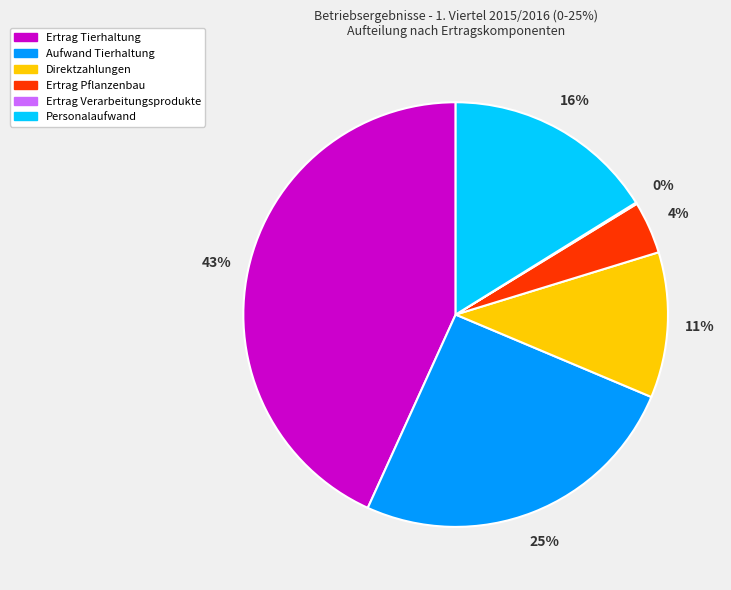

Is Ertrag Tierhaltung the majority of the pie?

No